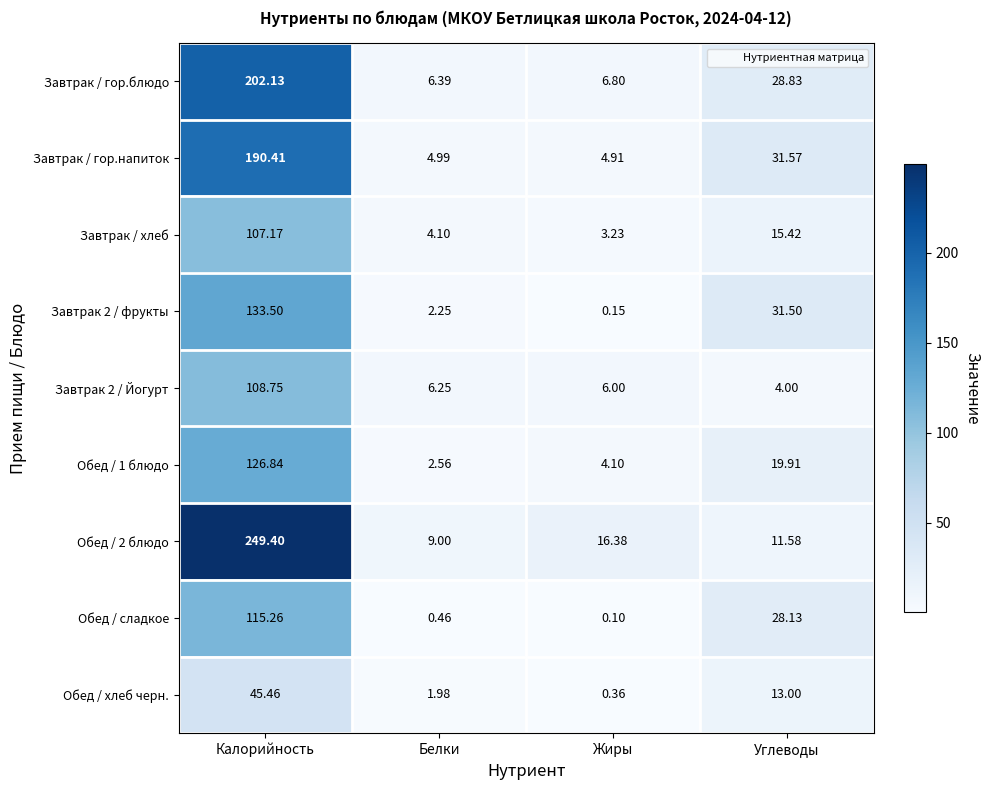

What is the spread (max minus min) of values at Жиры?

16.3